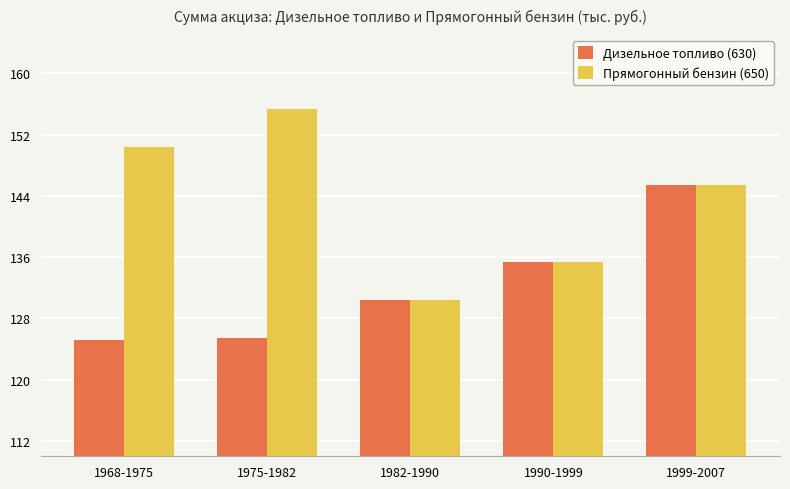

How many bars are there in each group?

2